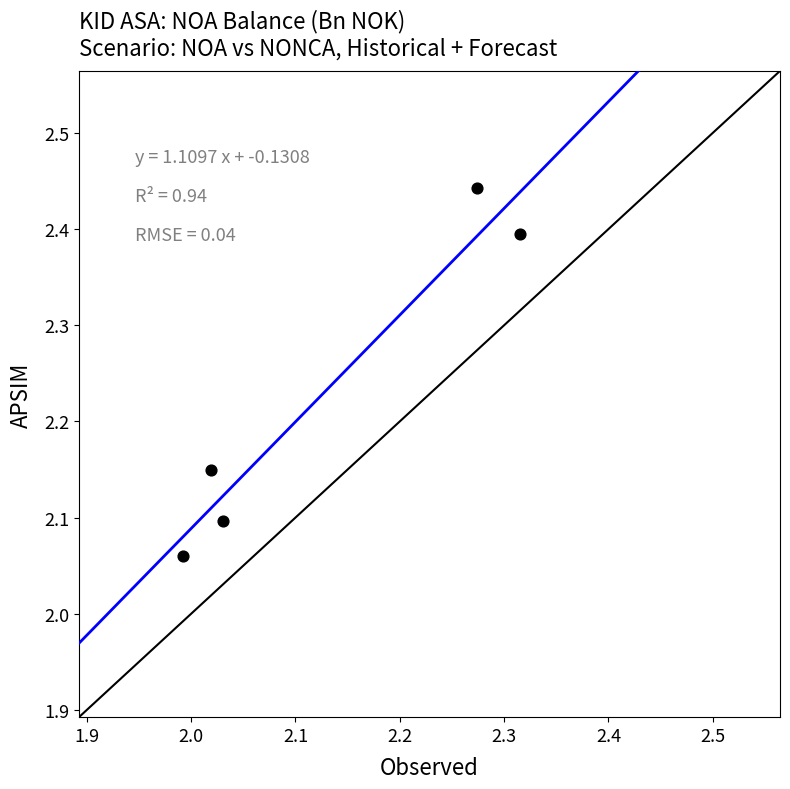

What is the range of X values (max minus min)?

0.3